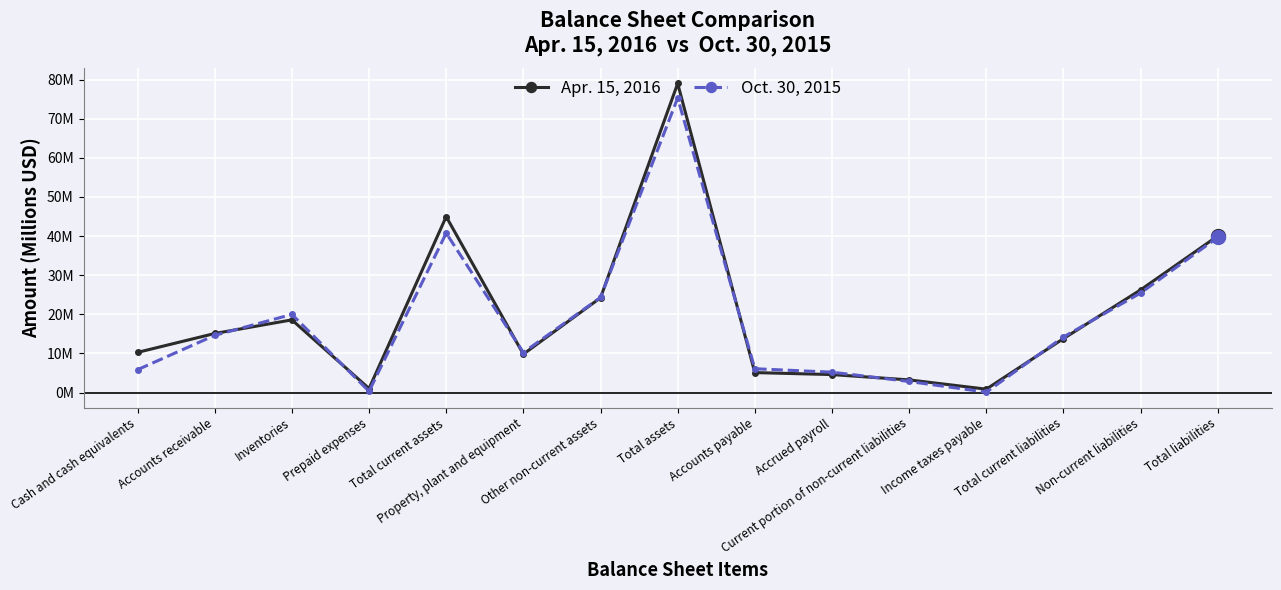

Which label corresponds to the largest value in the chart?

Total assets